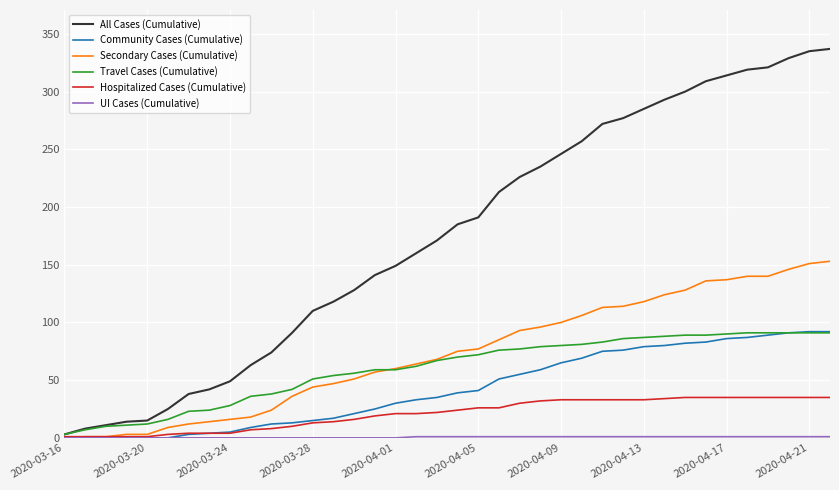

Which series has the widest spread of values?

All Cases (Cumulative)